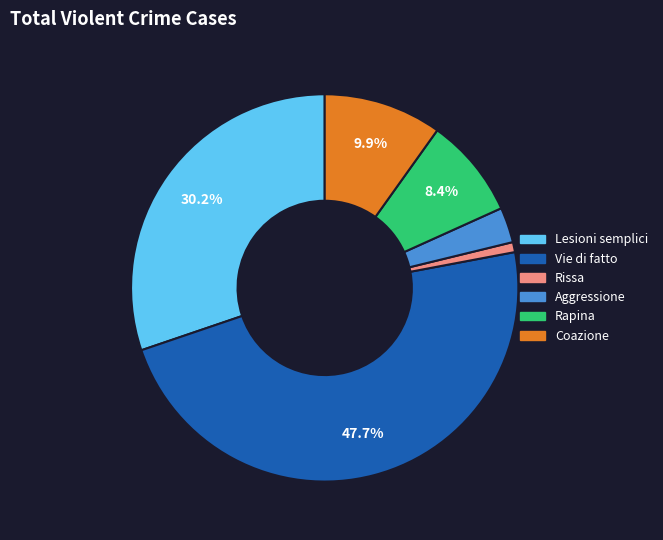

The Coazione slice represents 1% of the pie. True or false?

False